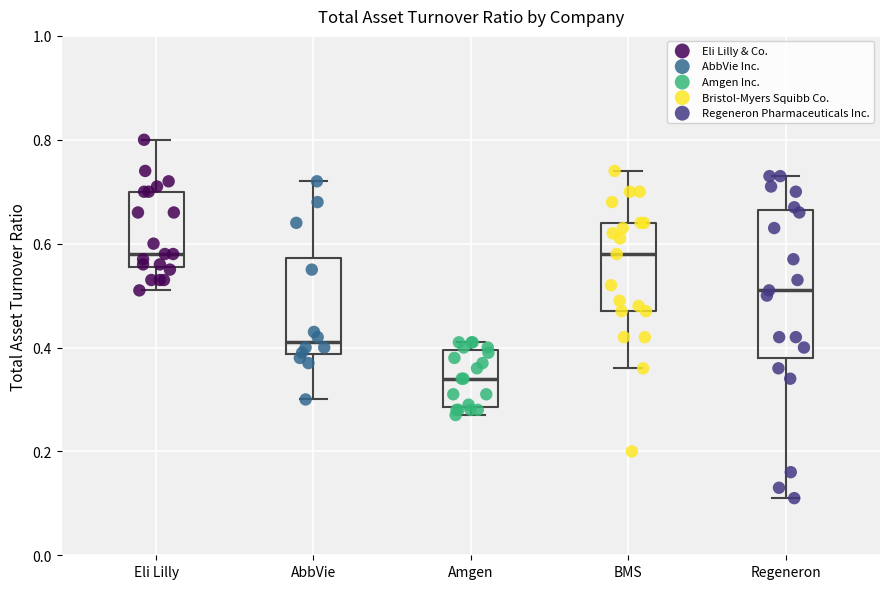

Where does the median line of the box for AbbVie sit on the y-axis? The values are not printed on the chart, so give them approximately, as read against the axis.

0.42